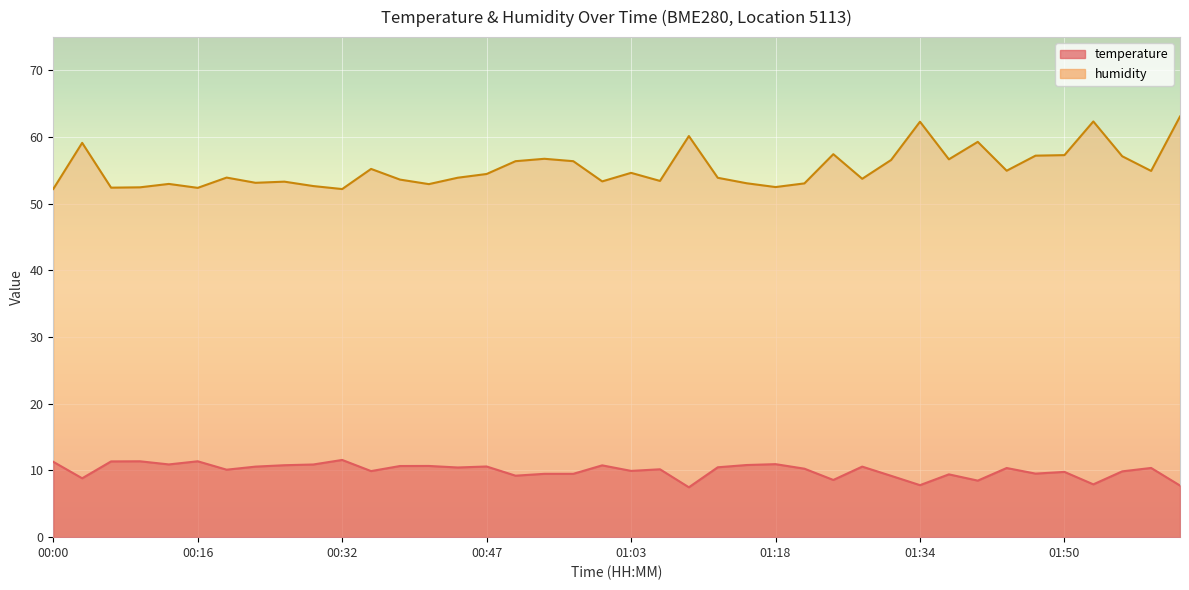

What is the highest value of the humidity series?

63.1